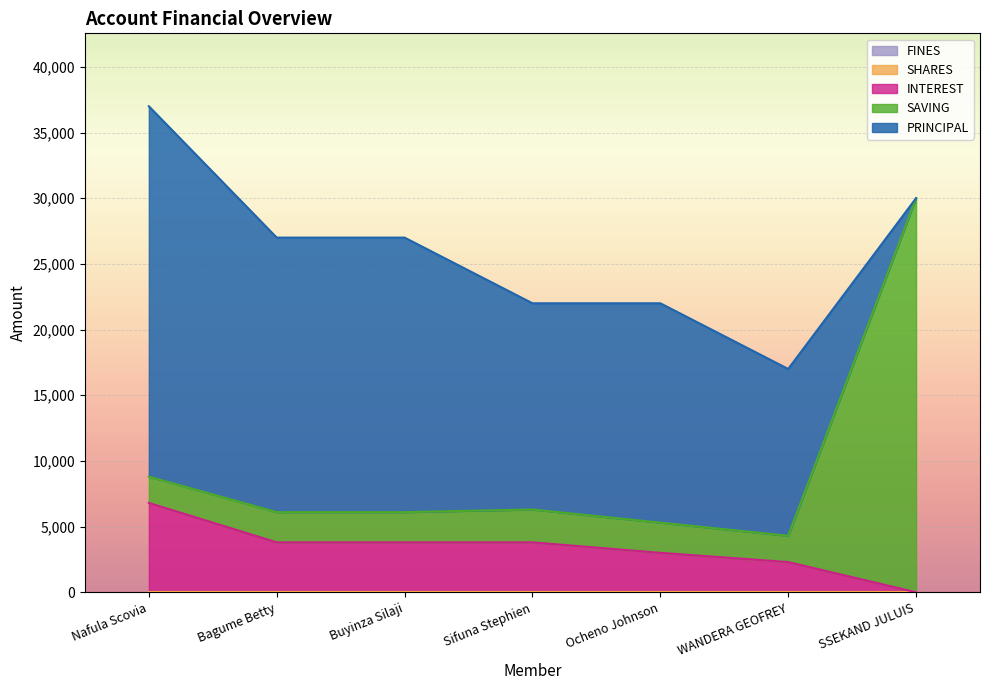

How many data points does each series have?

7